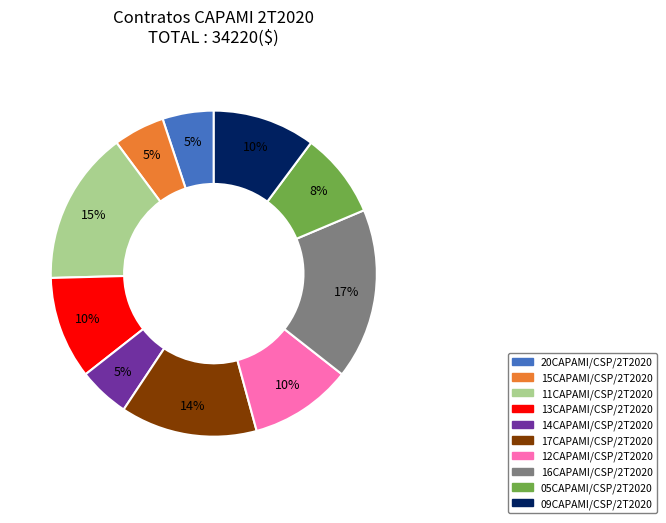

To the nearest percent, what is the average slice percentage?

10%